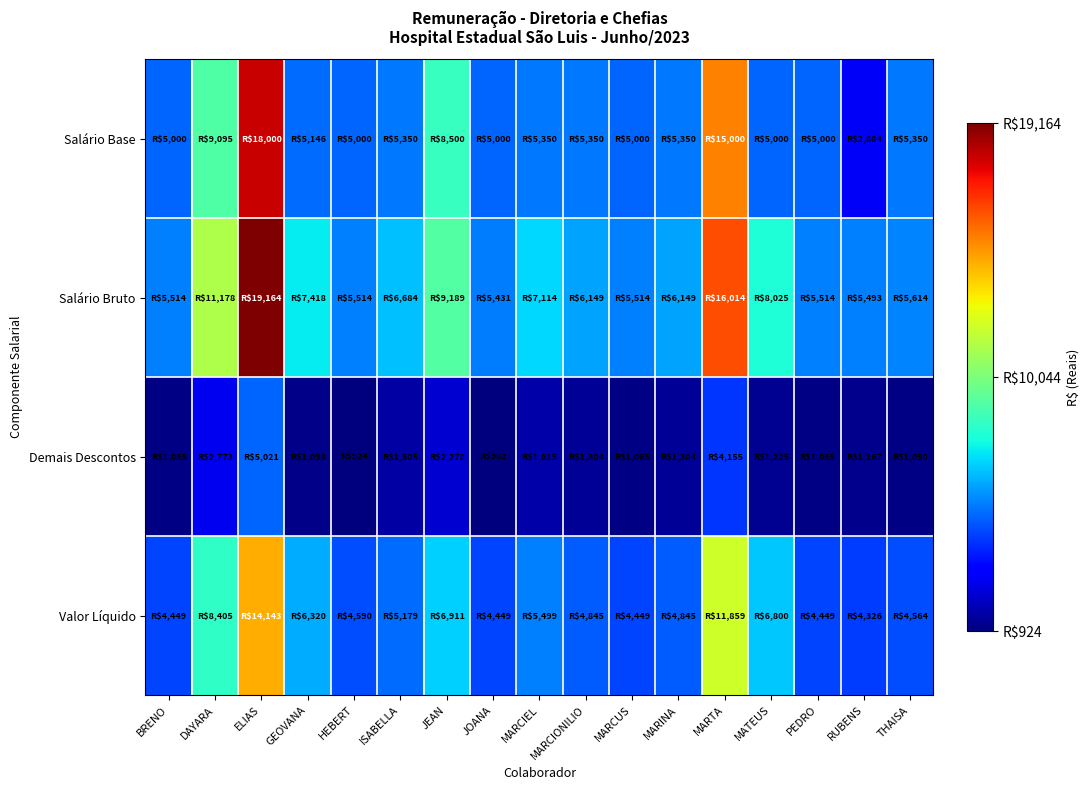

Reading right to left, list all the values displayed in this chart.

Salário Base: THAISA=5350.0	RUBENS=2883.6	PEDRO=5000.0	MATEUS=5000.0	MARTA=15000.0	MARINA=5350.0	MARCUS=5000.0	MARCIONILIO=5350.0	MARCIEL=5350.0	JOANA=5000.0	JEAN=8500.0	ISABELLA=5350.0	HEBERT=5000.0	GEOVANA=5146.0	ELIAS=18000.0	DAYARA=9095.0	BRENO=5000.0
Salário Bruto: THAISA=5614.1	RUBENS=5492.6	PEDRO=5514.1	MATEUS=8024.8	MARTA=16014.1	MARINA=6149.1	MARCUS=5514.1	MARCIONILIO=6149.1	MARCIEL=7114.1	JOANA=5430.8	JEAN=9189.1	ISABELLA=6684.1	HEBERT=5514.1	GEOVANA=7418.1	ELIAS=19164.1	DAYARA=11178.1	BRENO=5514.1
Demais Descontos: THAISA=1050.4	RUBENS=1166.6	PEDRO=1064.9	MATEUS=1225.2	MARTA=4154.7	MARINA=1304.0	MARCUS=1064.9	MARCIONILIO=1304.0	MARCIEL=1615.1	JOANA=981.9	JEAN=2277.8	ISABELLA=1505.4	HEBERT=924.3	GEOVANA=1098.3	ELIAS=5021.0	DAYARA=2772.7	BRENO=1064.9
Valor Líquido: THAISA=4563.7	RUBENS=4326.0	PEDRO=4449.2	MATEUS=6799.5	MARTA=11859.4	MARINA=4845.2	MARCUS=4449.2	MARCIONILIO=4845.2	MARCIEL=5499.0	JOANA=4448.9	JEAN=6911.3	ISABELLA=5178.7	HEBERT=4589.8	GEOVANA=6319.9	ELIAS=14143.2	DAYARA=8405.5	BRENO=4449.2